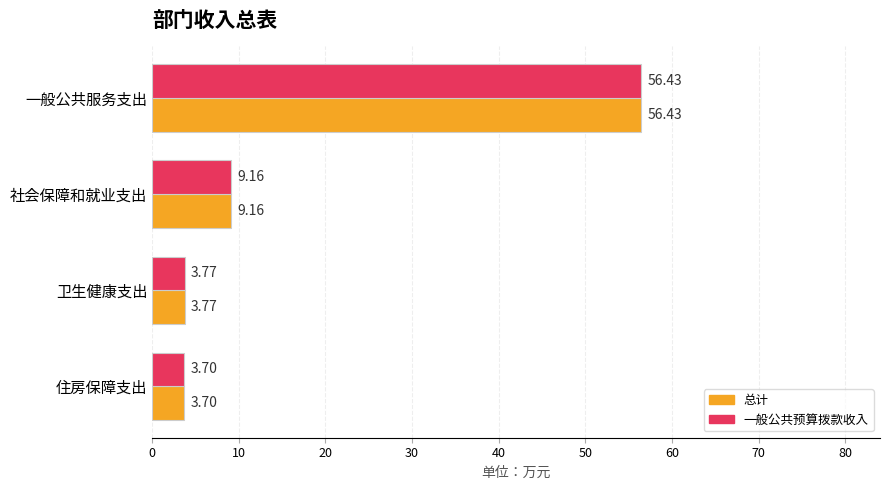

What is the average value of the 总计 series?

18.3